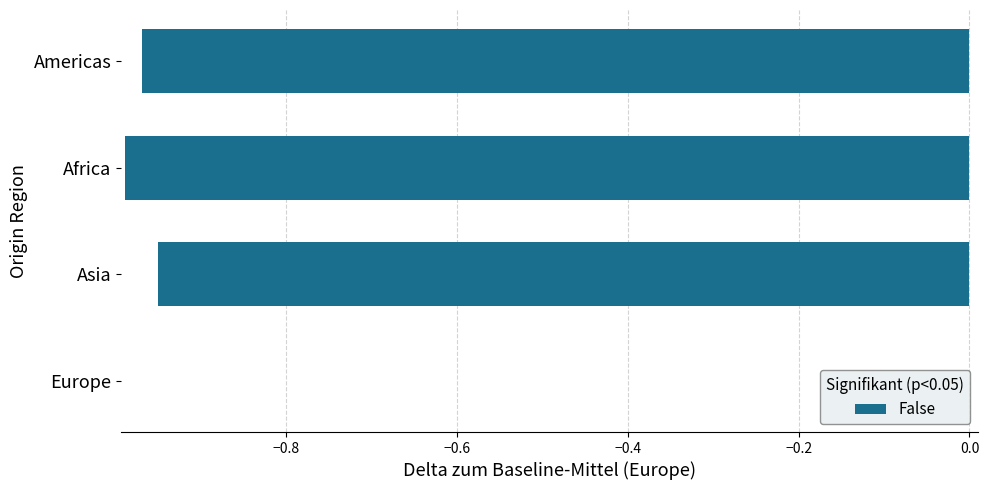

Which category has the highest value across all series?

Europe